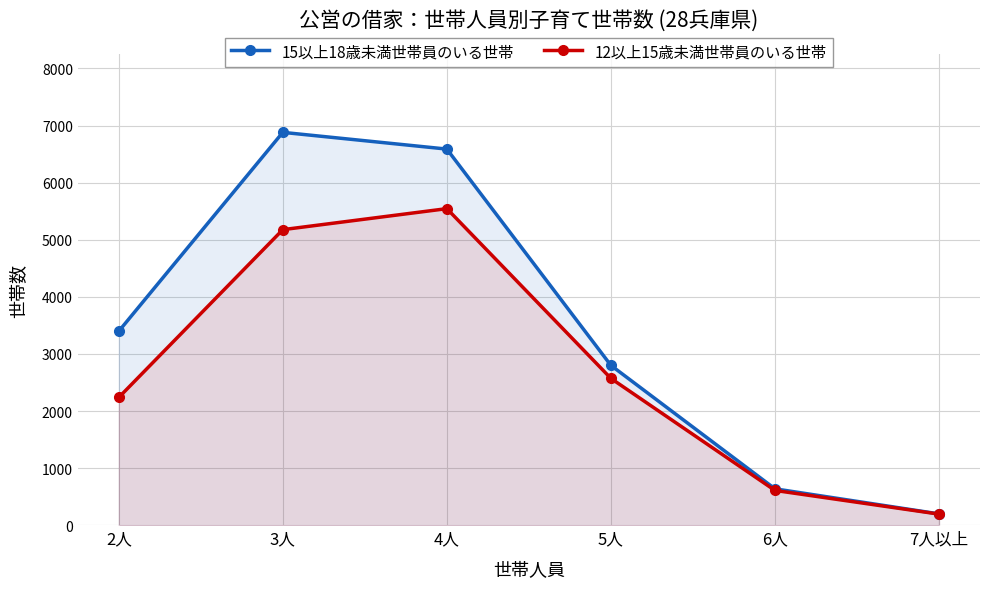

How many values in the 12以上15歳未満世帯員のいる世帯 series exceed 2572?

2